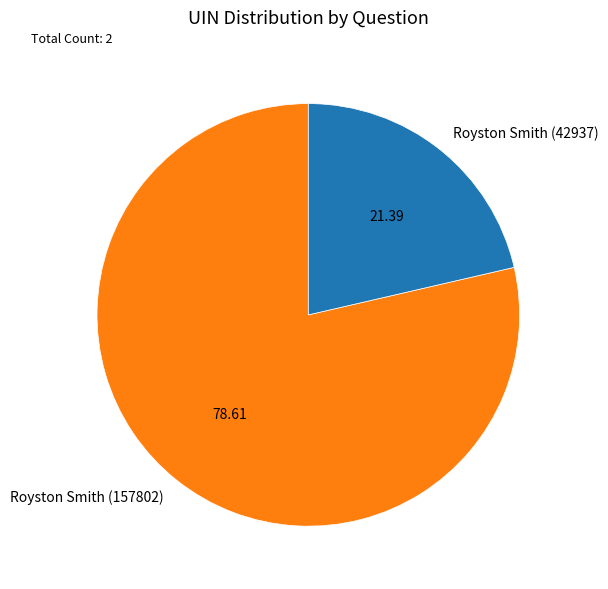

Rank the categories by value from highest to lowest.

Royston Smith (157802), Royston Smith (42937)